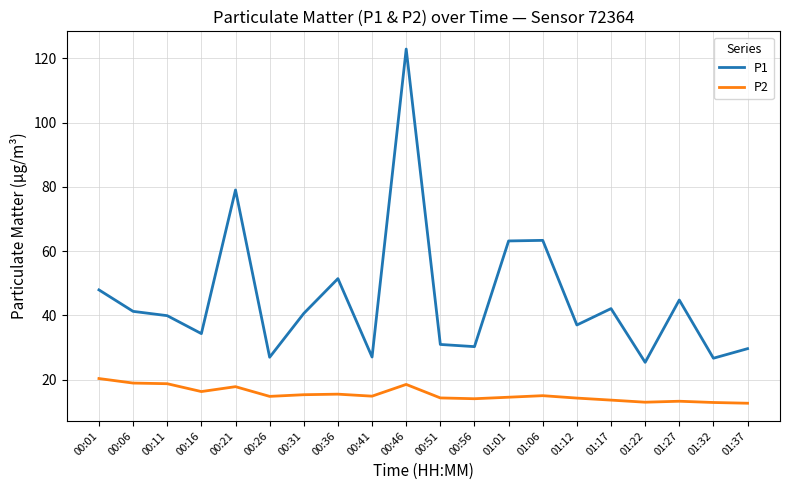

At which category does P1 reach its first local peak?

00:21